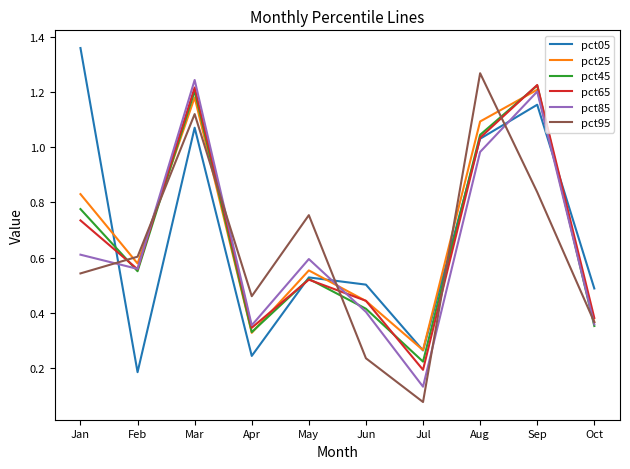

At which category is the sum across all series the highest?

Mar